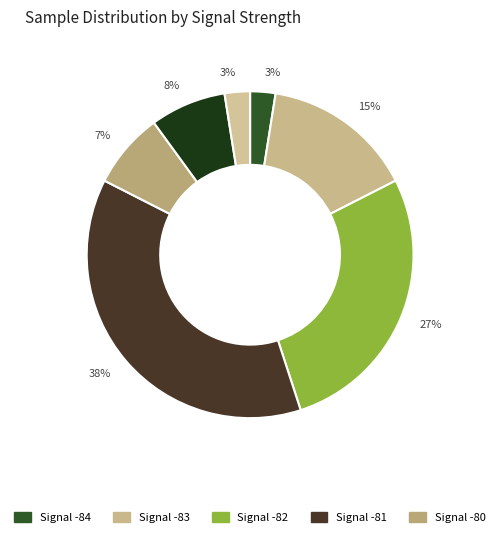

How many slices are in this pie chart?

7